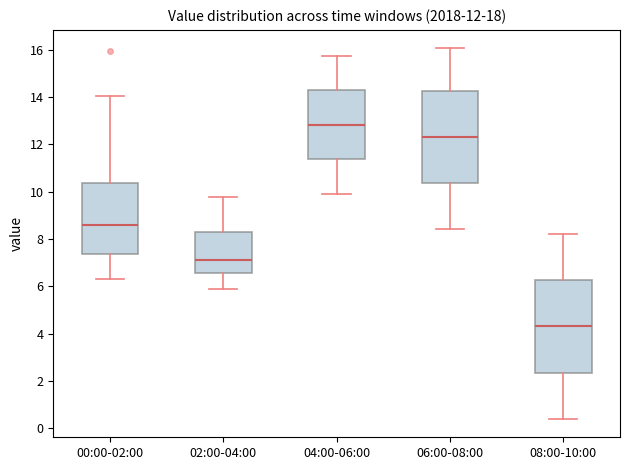

Which box has the highest median line?

04:00-06:00